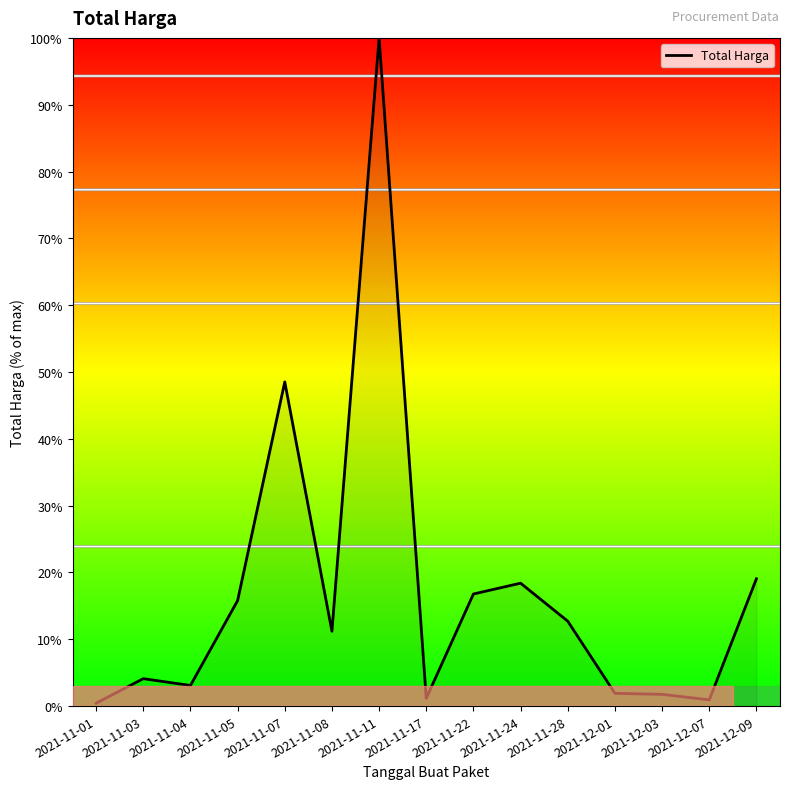

Which has a higher value, 2021-11-04 or 2021-11-08?

2021-11-08